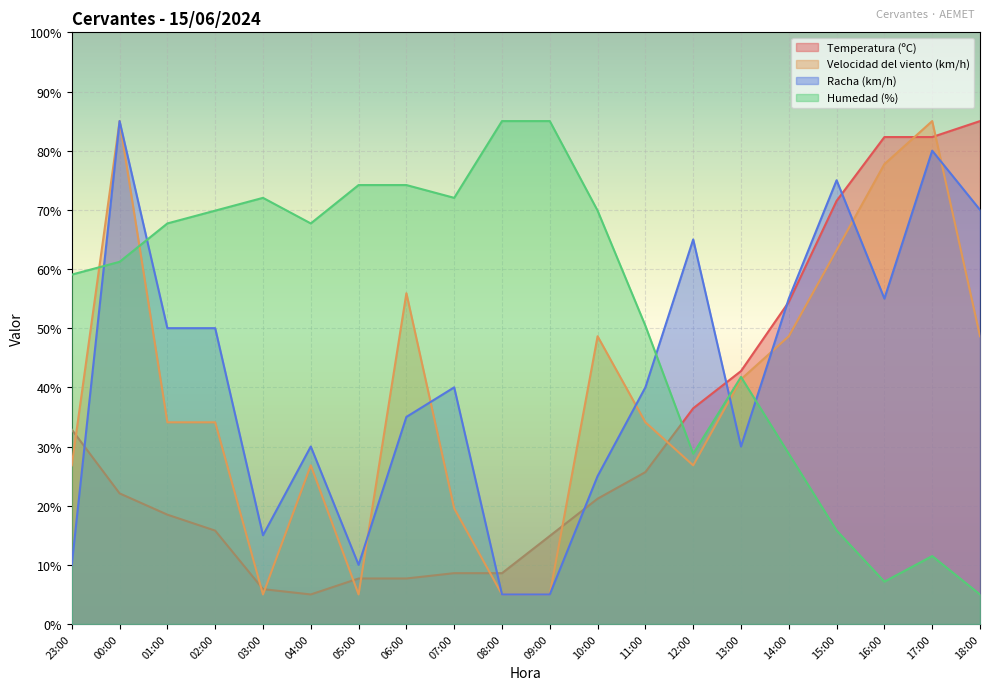

Which series has the largest total across all categories?

Humedad (%)